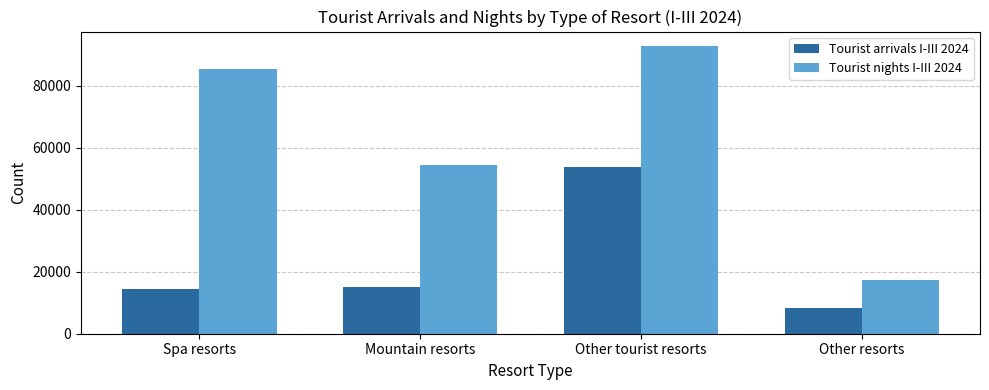

Is the value of Tourist nights I-III 2024 at Other tourist resorts greater than the value of Tourist arrivals I-III 2024 at Other resorts?

Yes